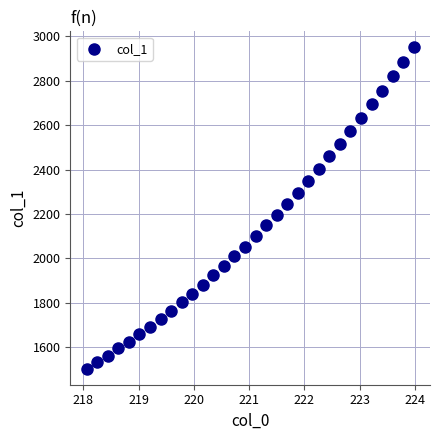

What is the range of Y values (max minus min)?

1447.9